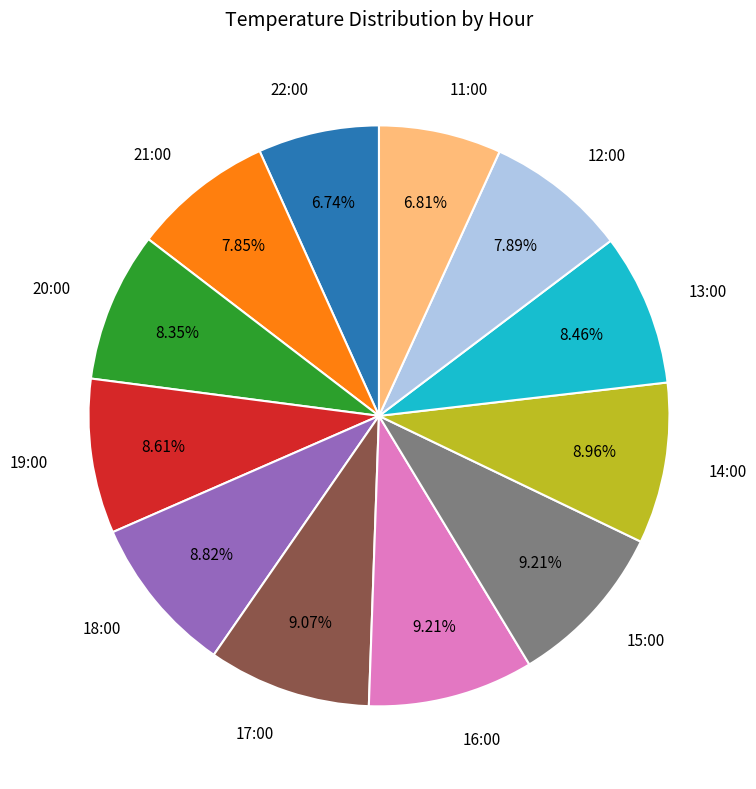

To the nearest percent, what portion does 12:00 represent?

8%